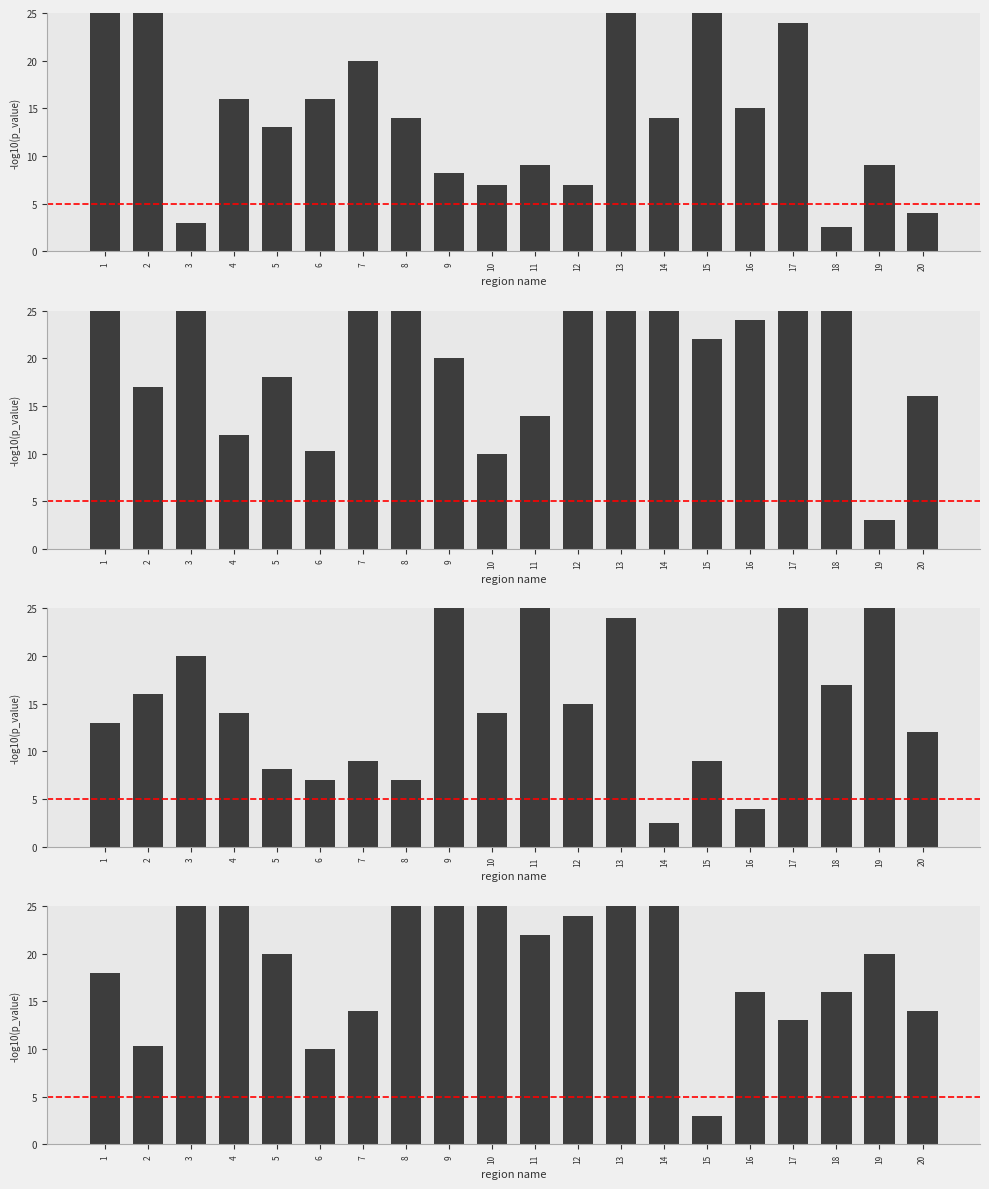

What is the difference between the maximum and minimum values?

53.0